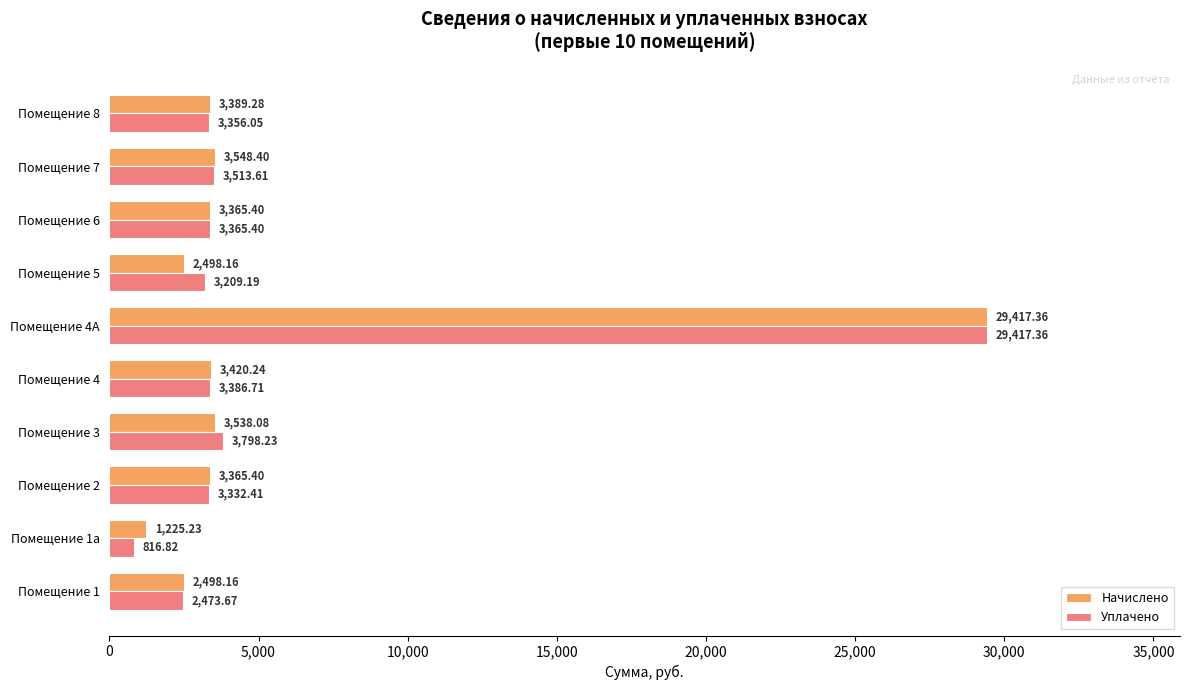

What is the difference between the maximum and minimum values in the Начислено series?

28192.1